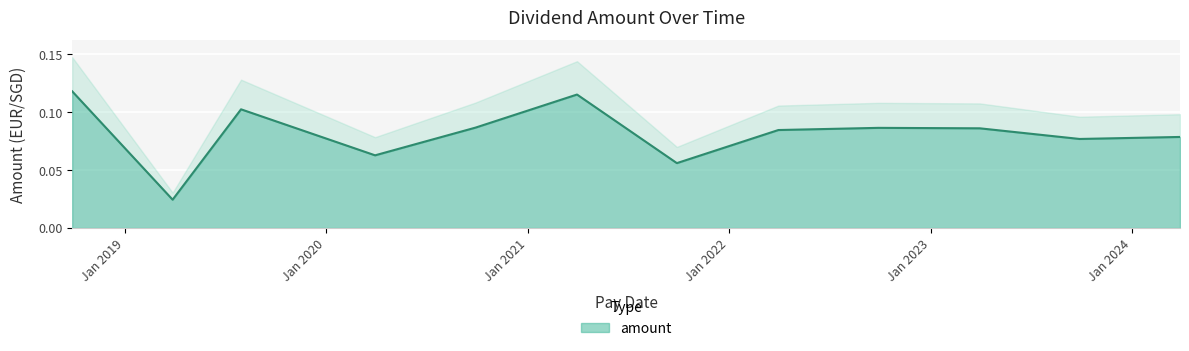

How many lines are shown in the chart?

1